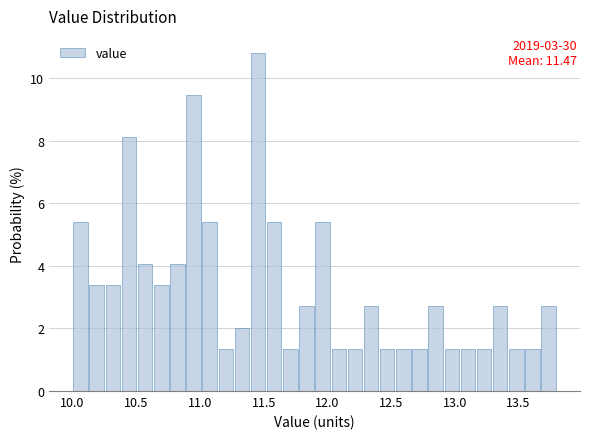

Read against the x-axis, roughly where is the centre of the tallest bar?

11.45